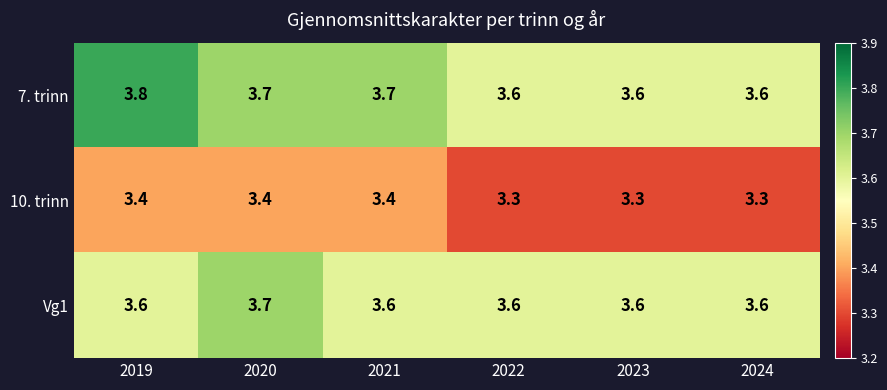

What is the sum of all Vg1 values?

21.7